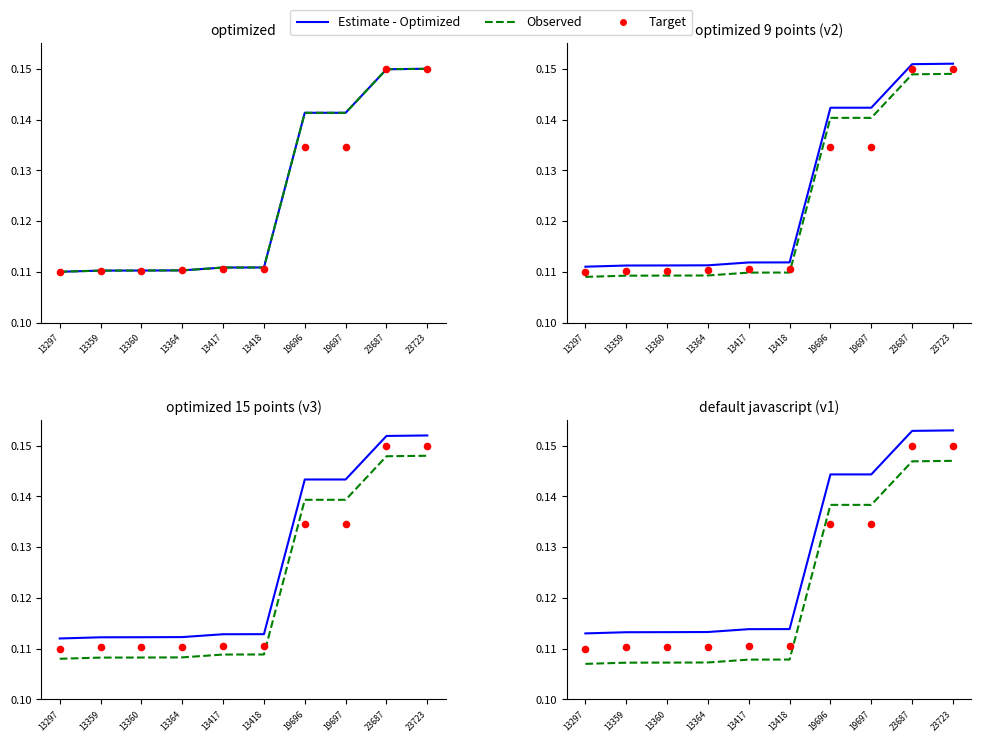

Which series has the largest total across all categories?

Estimate - Optimized